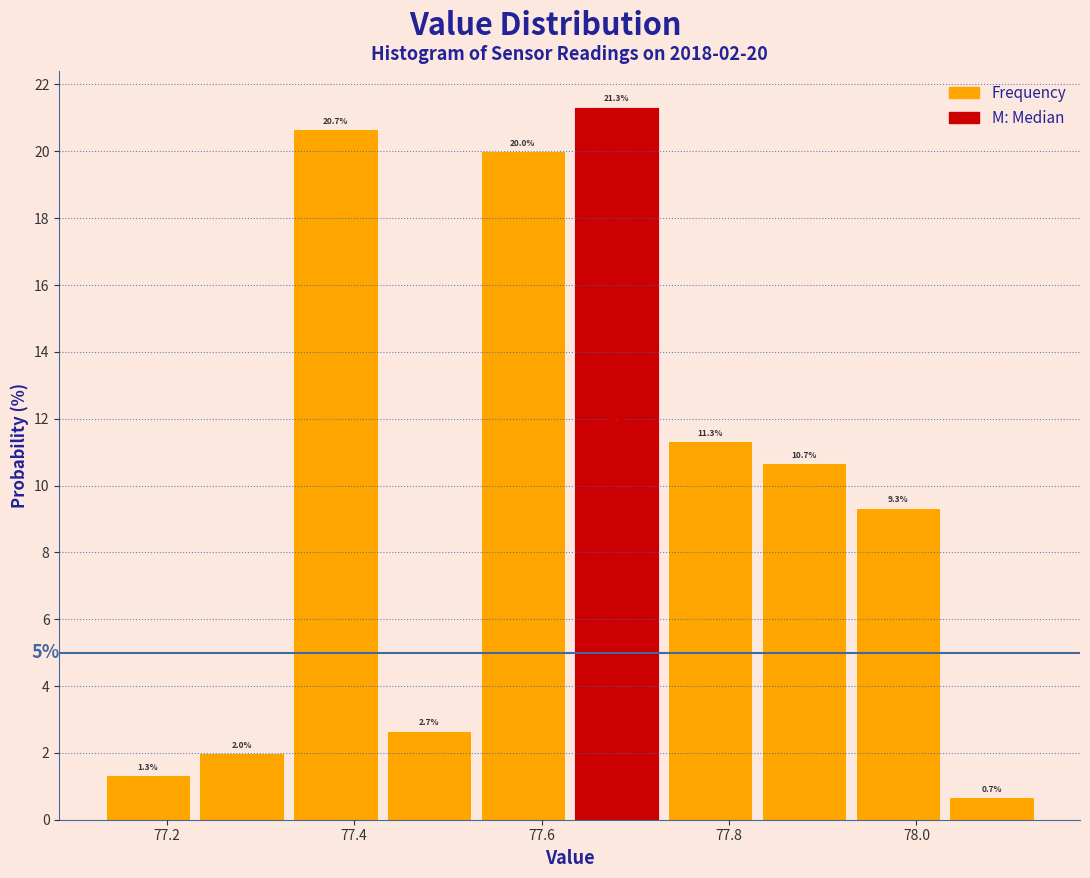

Over which range of the x-axis is the bar tallest?

77.63 to 77.73